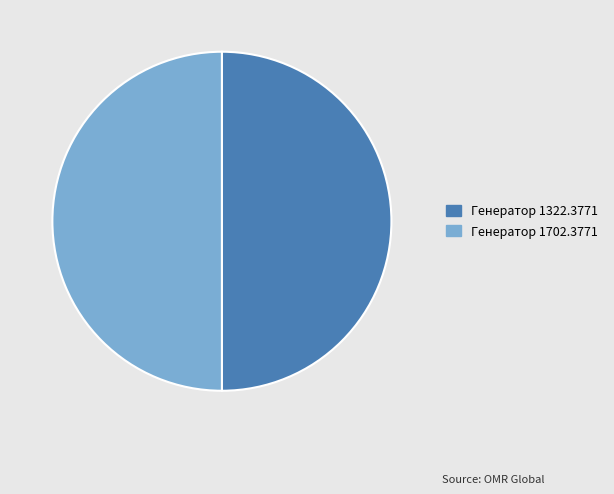

What is the ratio of the value at Генератор 1322.3771 to the value at Генератор 1702.3771?

1.0